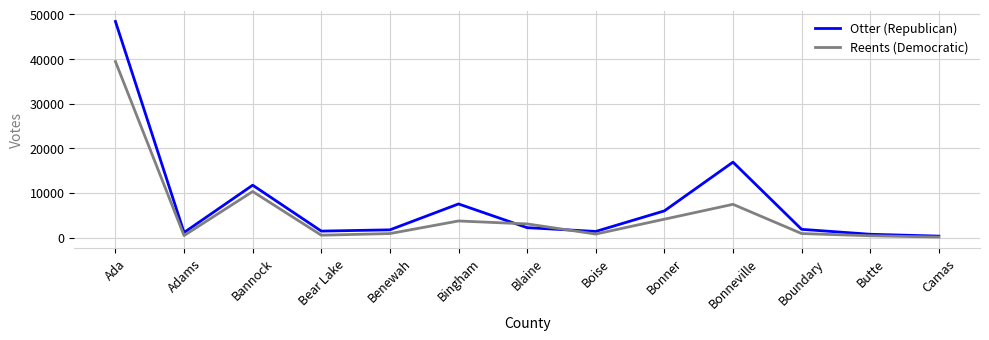

What is the total value across all series at Camas?

411